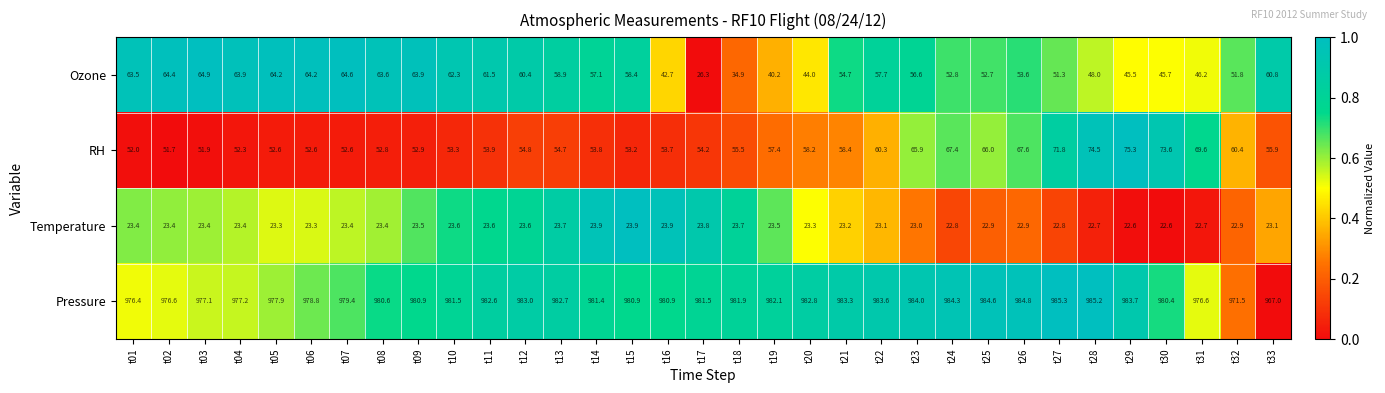

What is the sum of the RH values at t08 and t17?

107.0